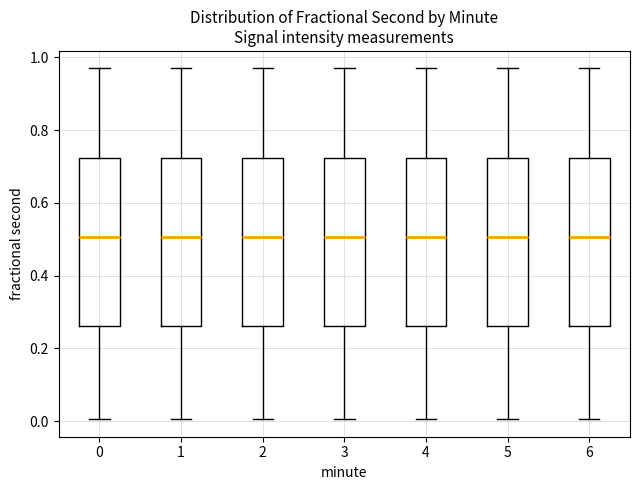

Where is the upper edge of the box at x = 4 on the y-axis? The values are not printed on the chart, so give them approximately, as read against the axis.

0.72